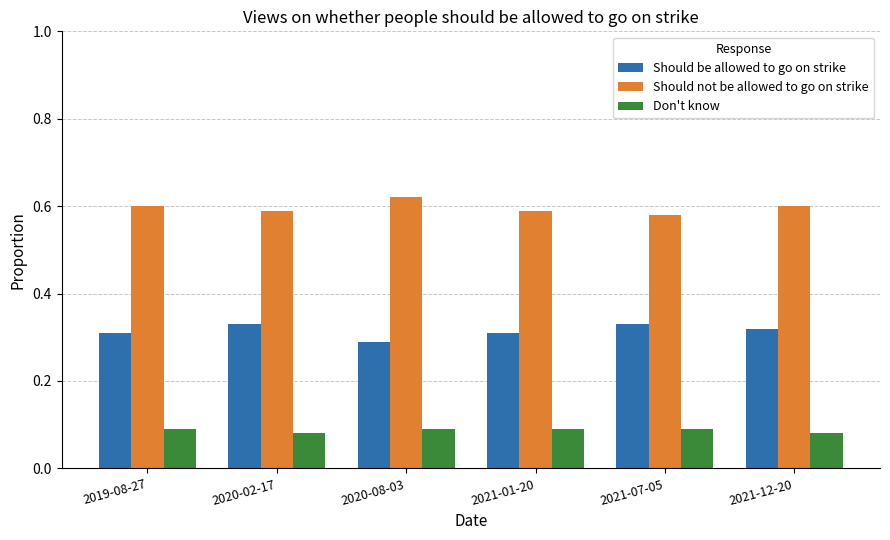

Is the value of Should not be allowed to go on strike at 2021-07-05 greater than the value of Don't know at 2019-08-27?

Yes